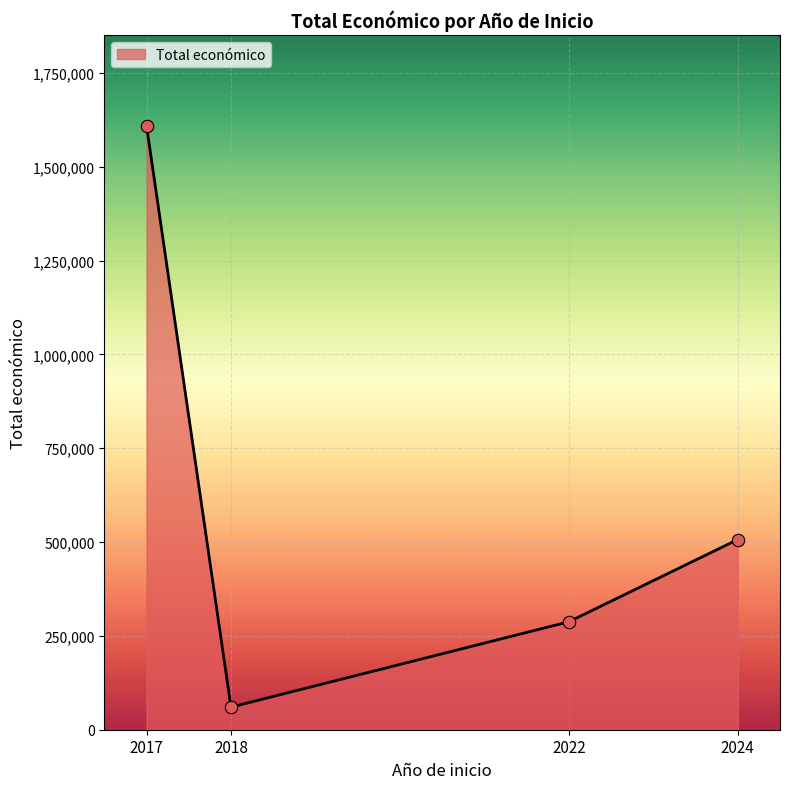

Between 2017 and 2022, which is larger?

2017